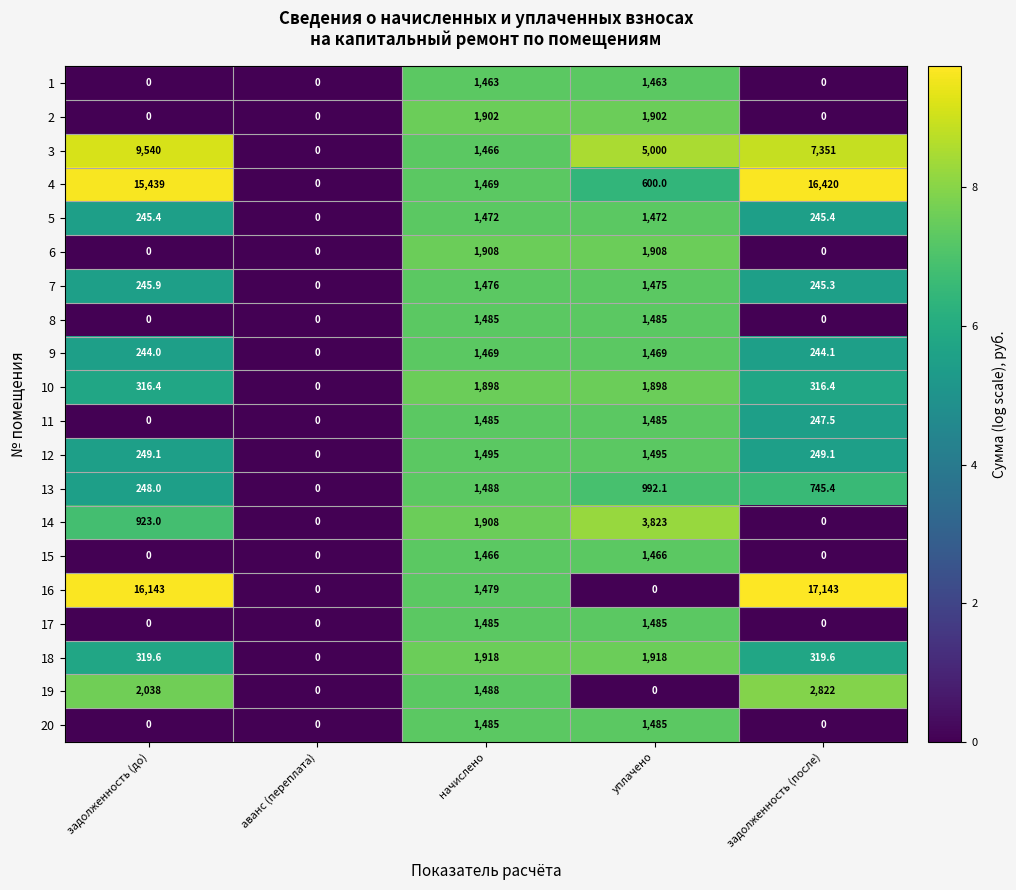

The 11 series shows 2654.1 at уплачено. True or false?

False